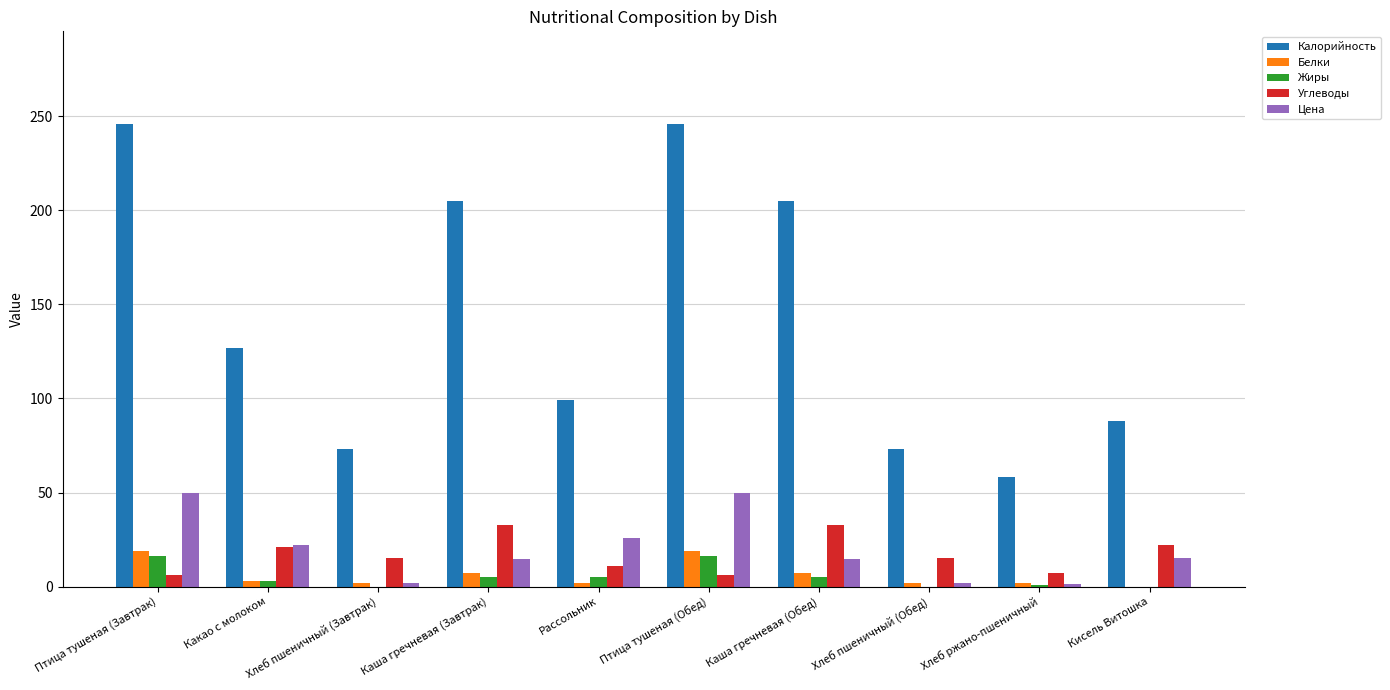

Count the number of categories in the chart.

10